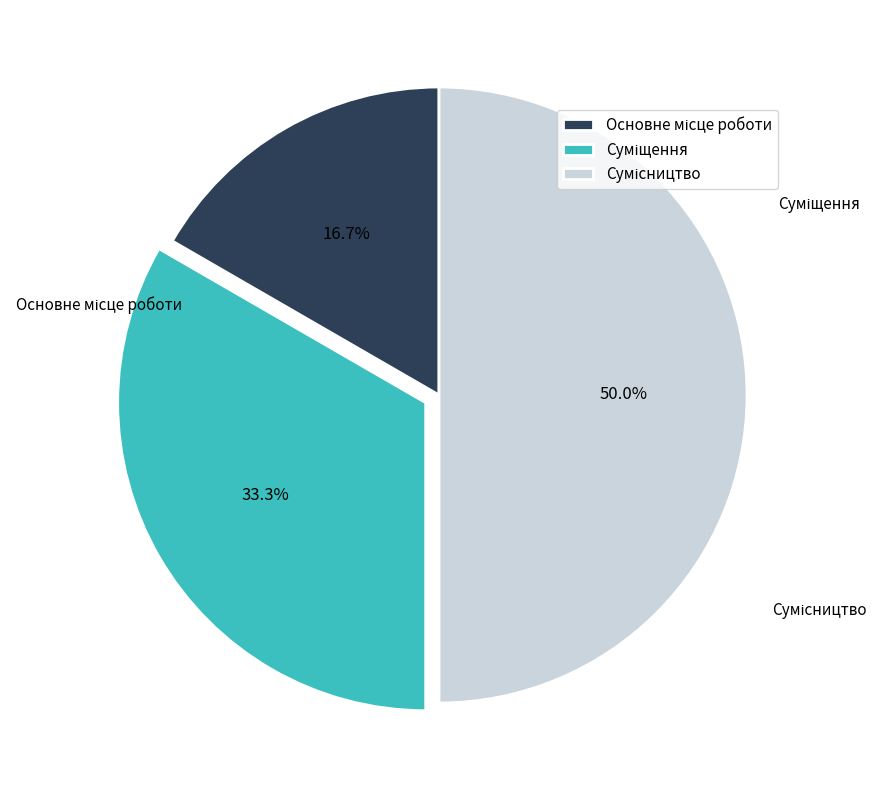

What percentage is the Основне місце роботи slice, to the nearest percent?

17%